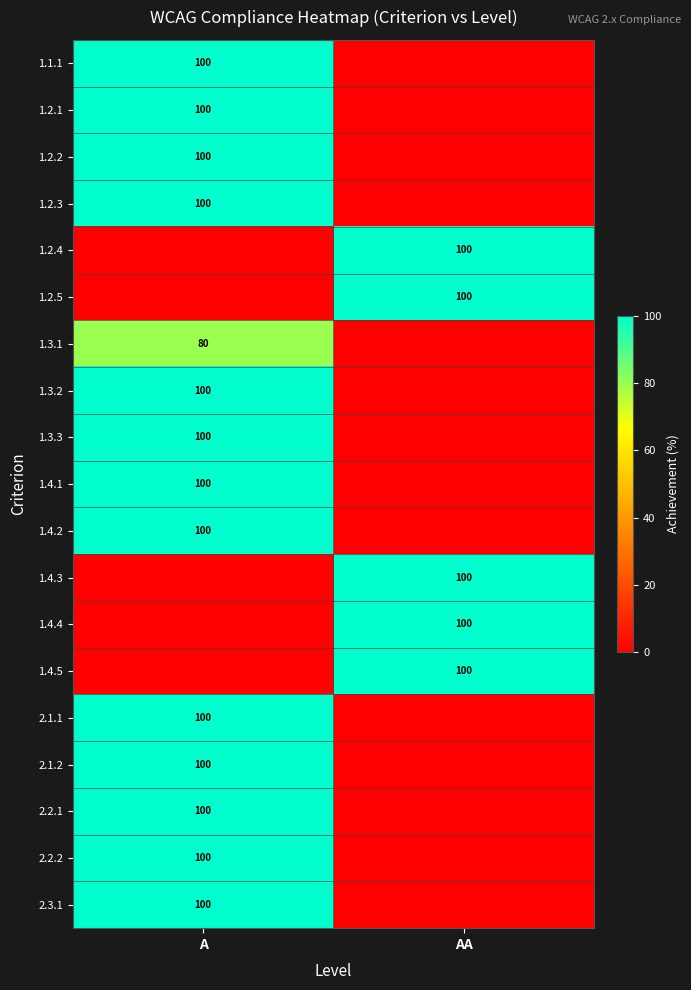

What is the total value across all series at AA?

500